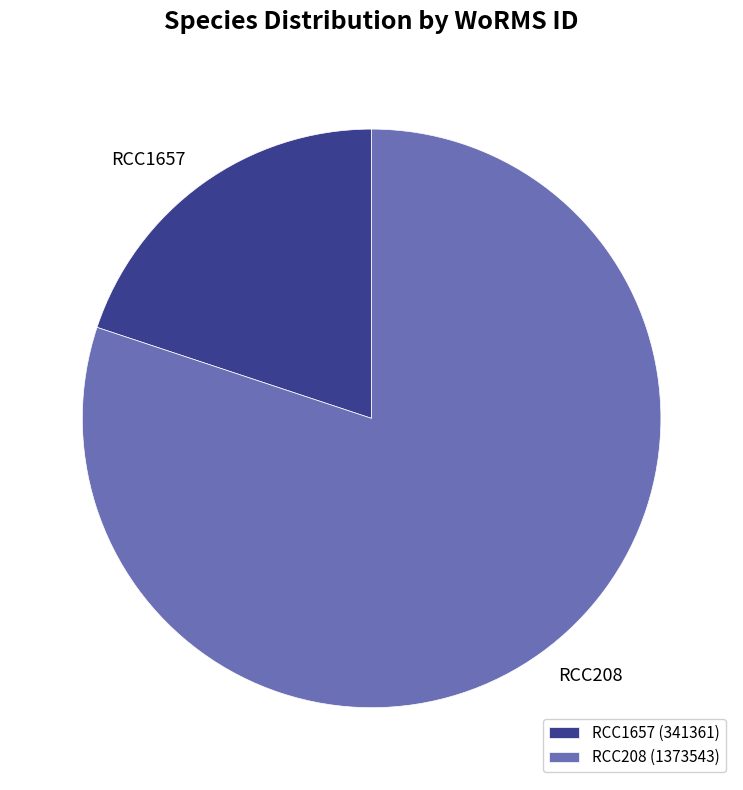

Do RCC1657 and RCC208 together represent more than half of the pie?

Yes